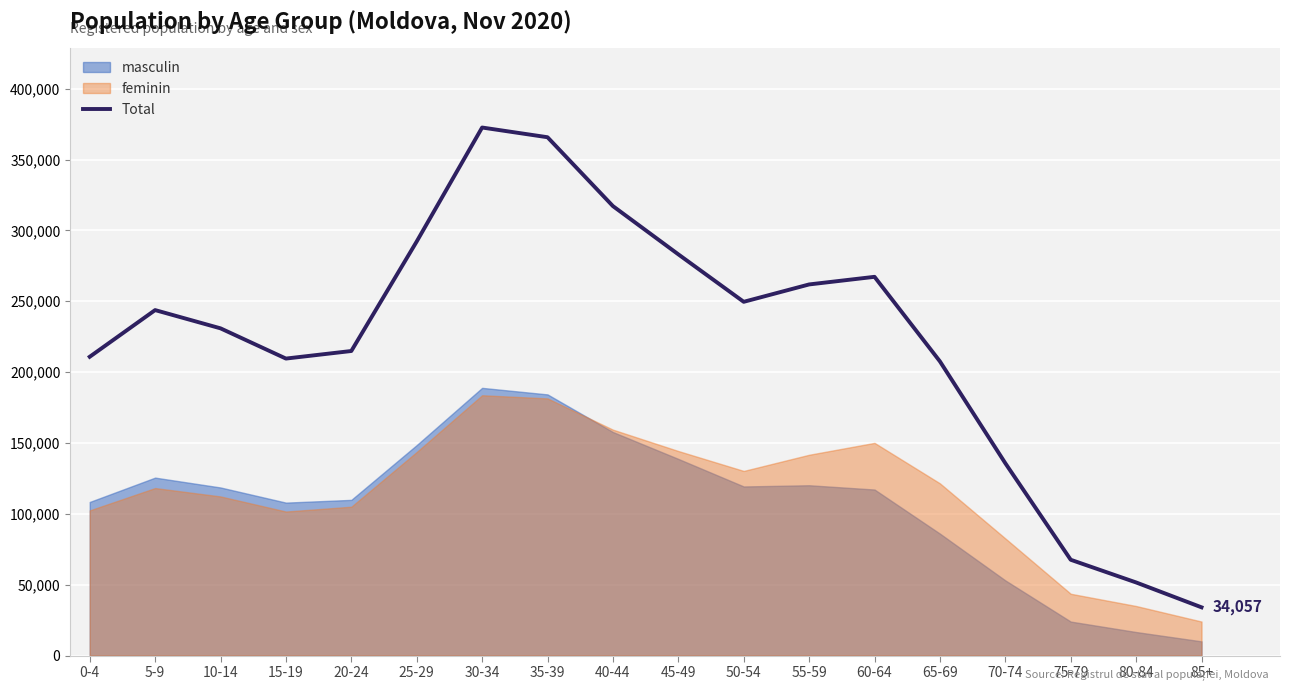

True or false: the data shows 210850 at 0-4.

True